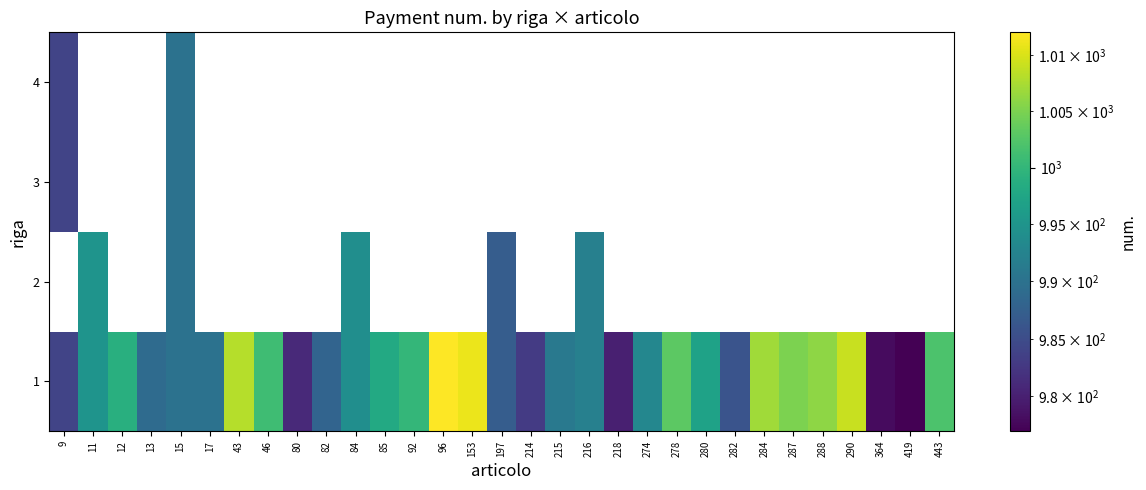

Between 278 and 80, which is larger?

278